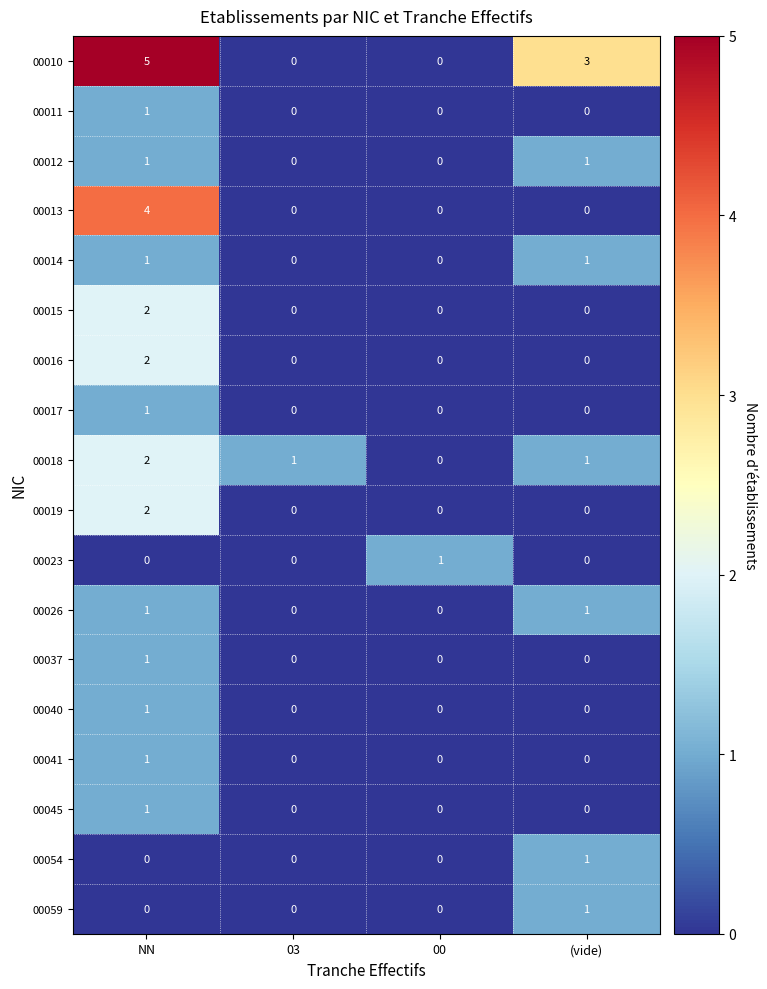

How many series are shown in this chart?

18